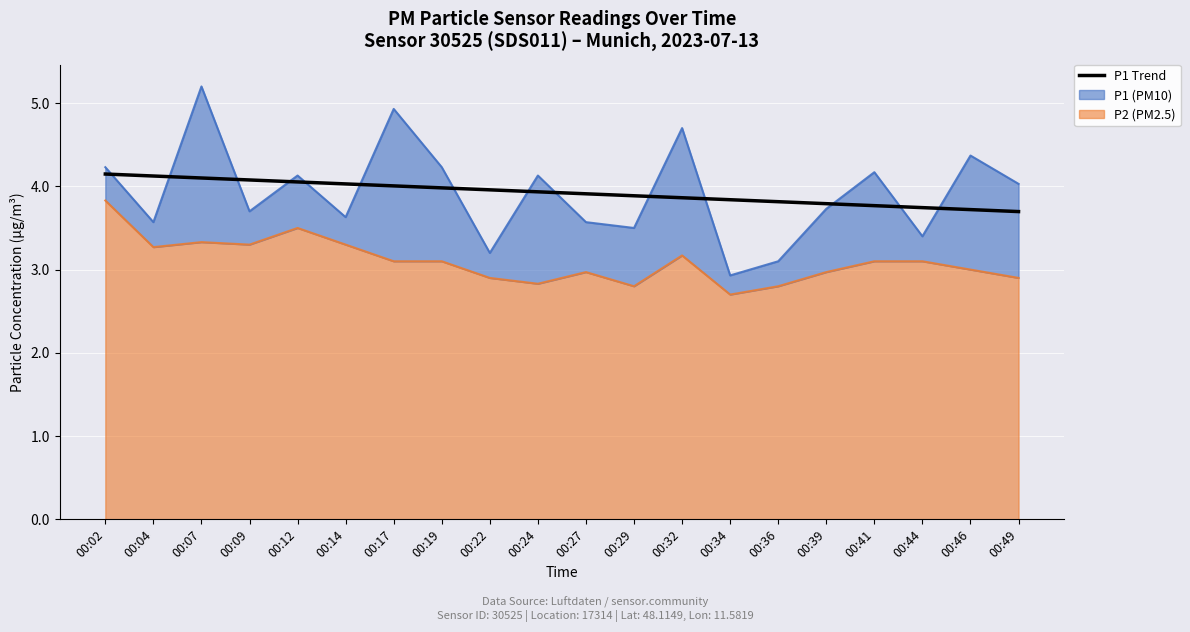

Which has a higher value, 00:04 or 00:32?

00:04